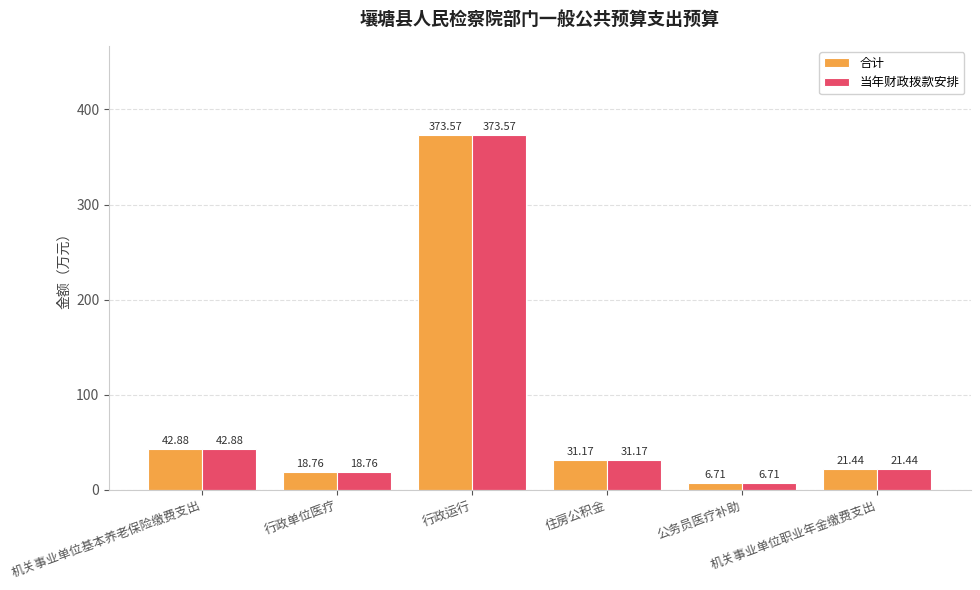

Does the chart contain stacked bars?

No